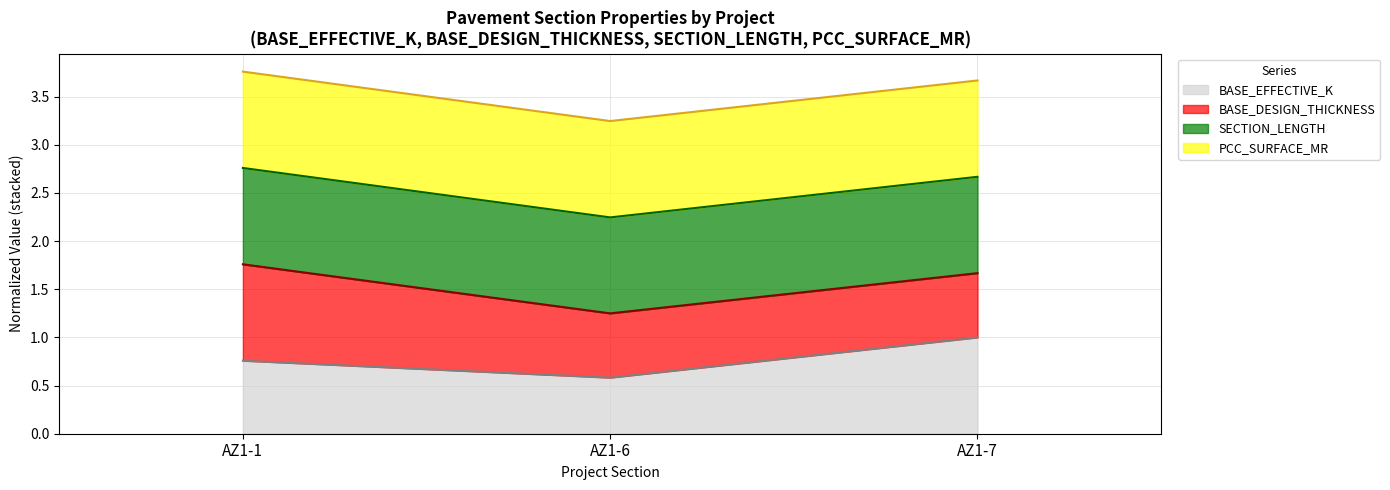

Does the chart display data point markers on the line(s)?

No